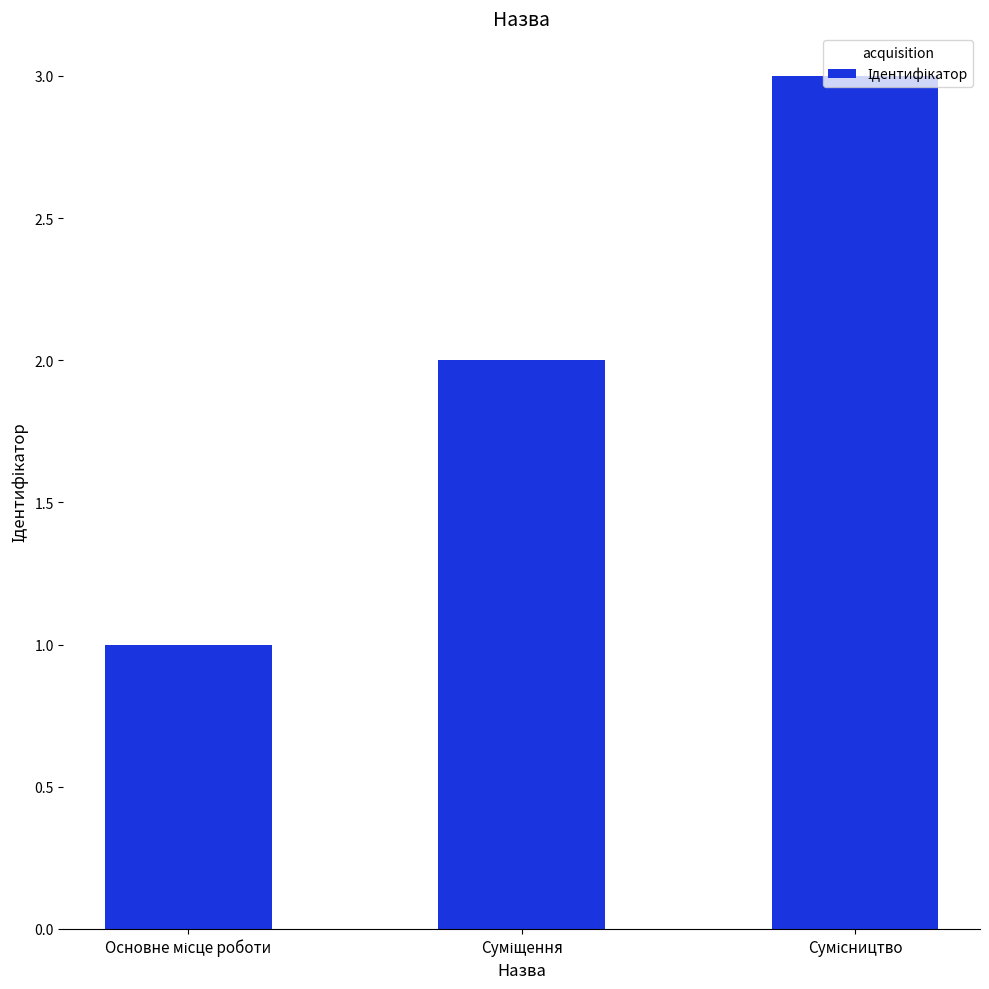

What is the sum of all values?

6